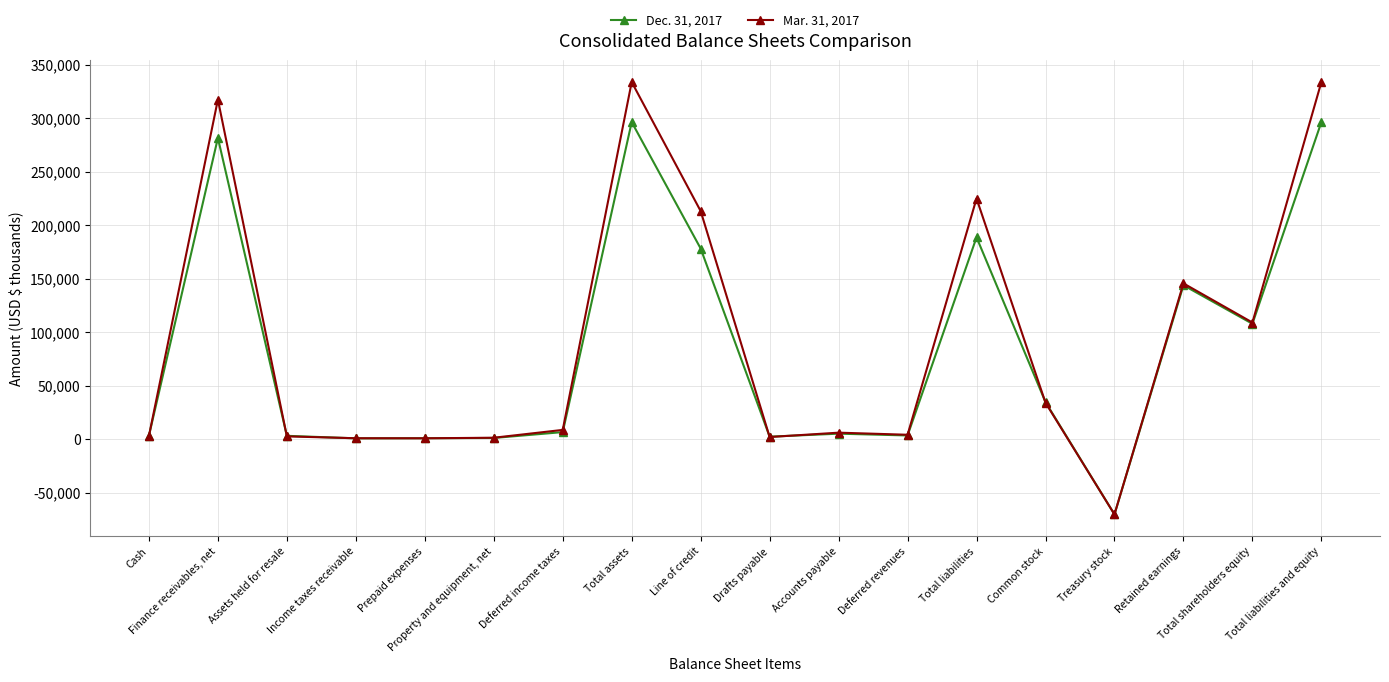

Is it true that Mar. 31, 2017 equals 60145 at Line of credit?

False